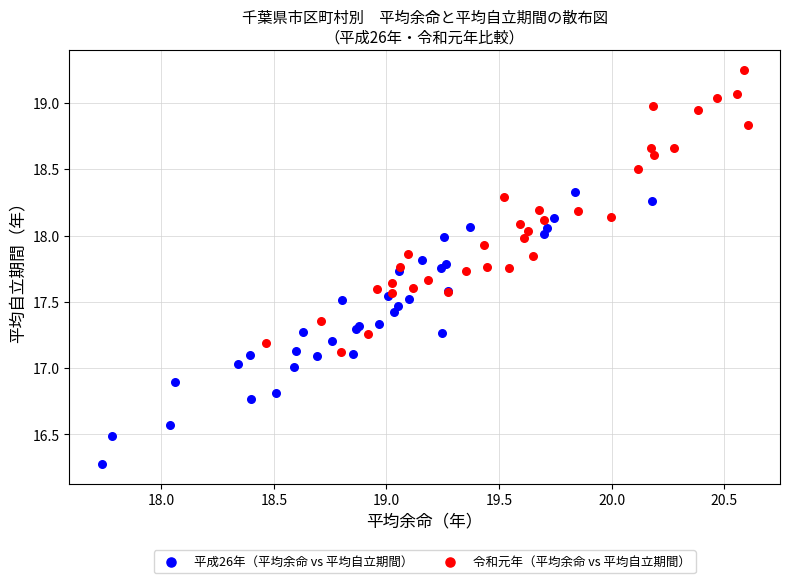

Which series has the widest spread of Y values?

令和元年（平均余命 vs 平均自立期間）